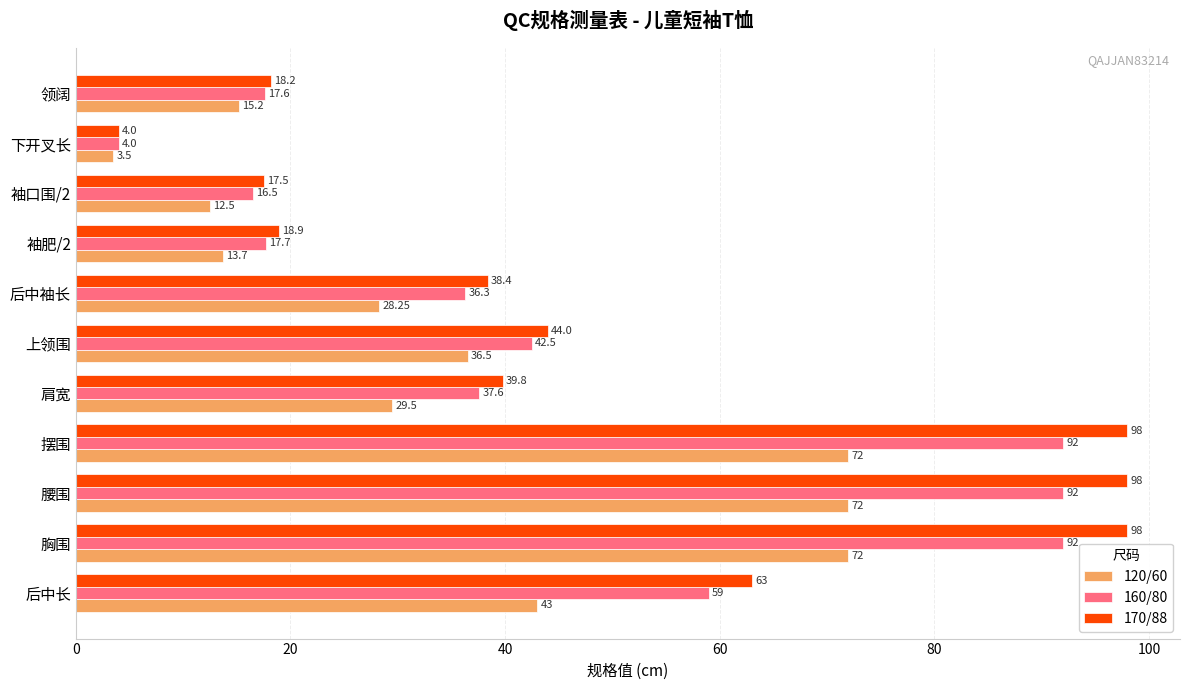

Rank the series at 上领围 from highest to lowest value.

170/88, 160/80, 120/60